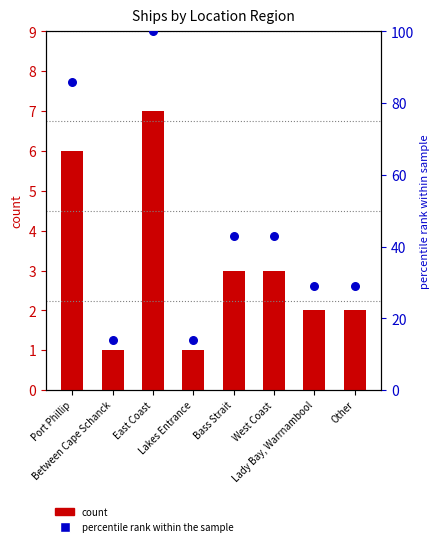

Which series has the largest Y range (max minus min)?

percentile rank within the sample